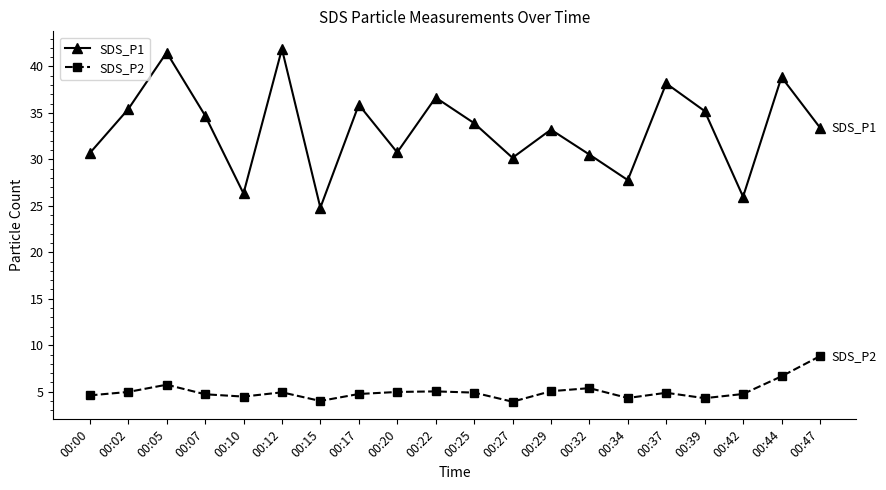

What is the spread (max minus min) of values at 00:42?

21.2